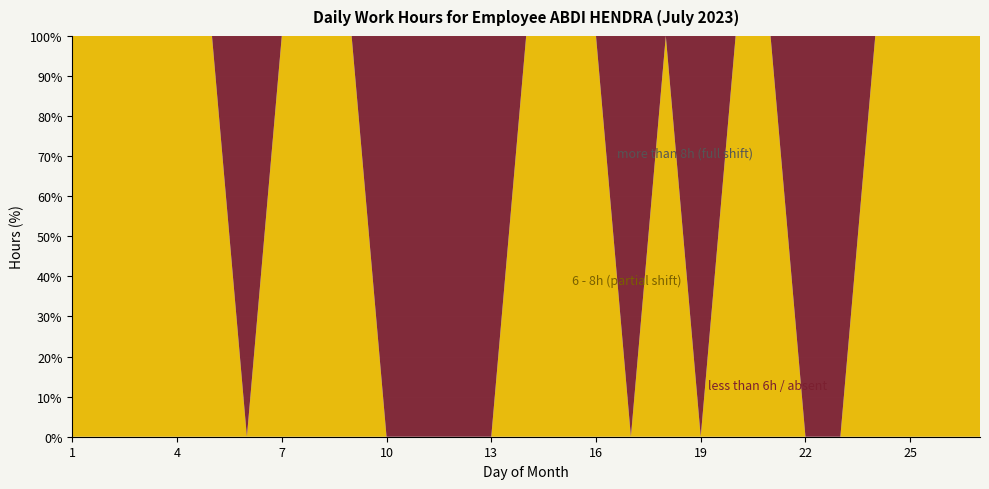

What is the total value across all series at 4?

100